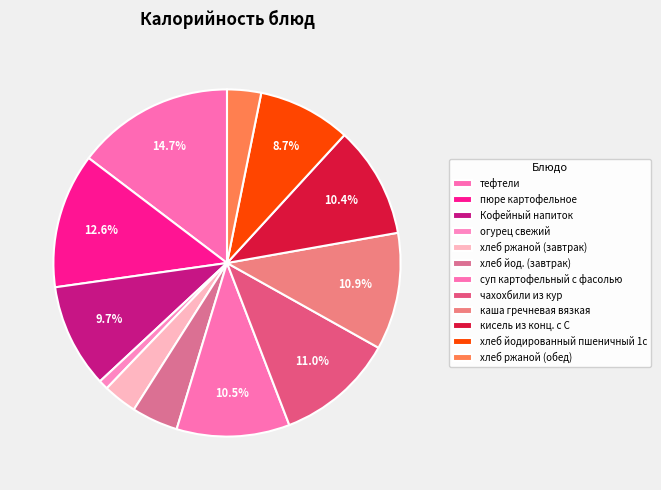

How many segments does this pie chart have?

12